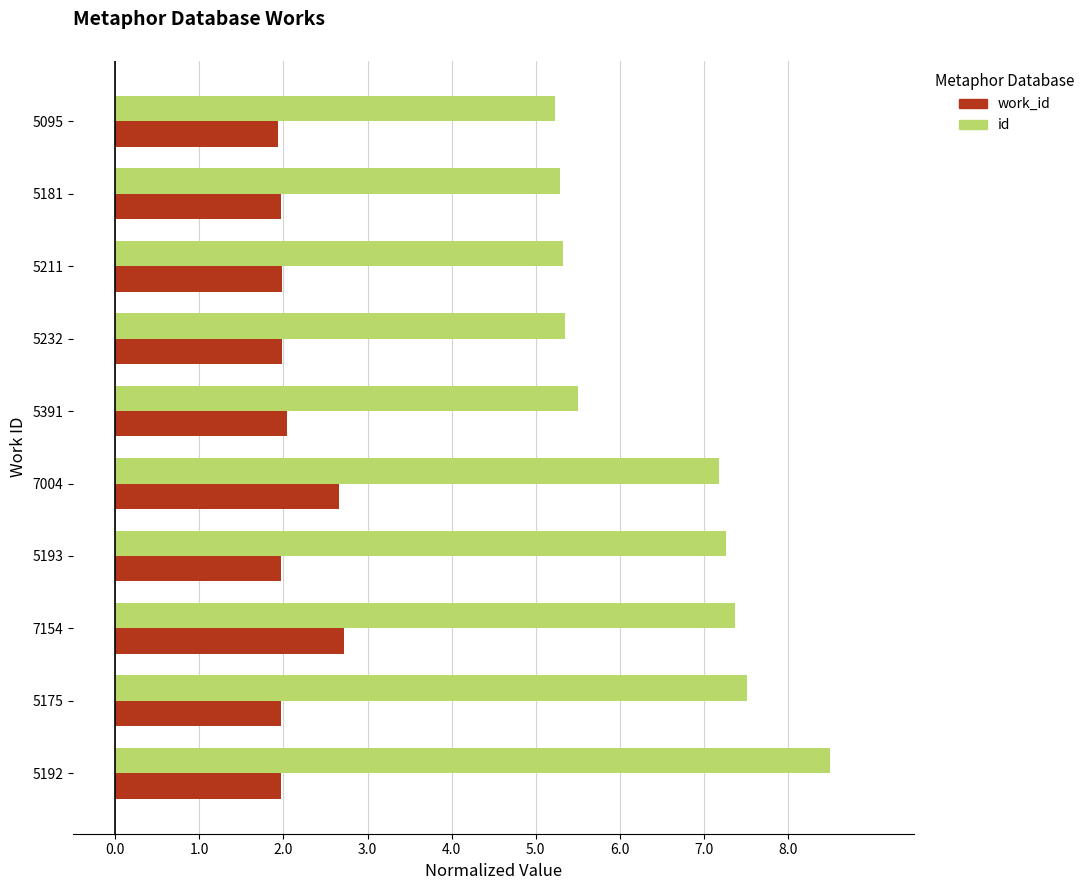

Which series has the widest spread of values?

id